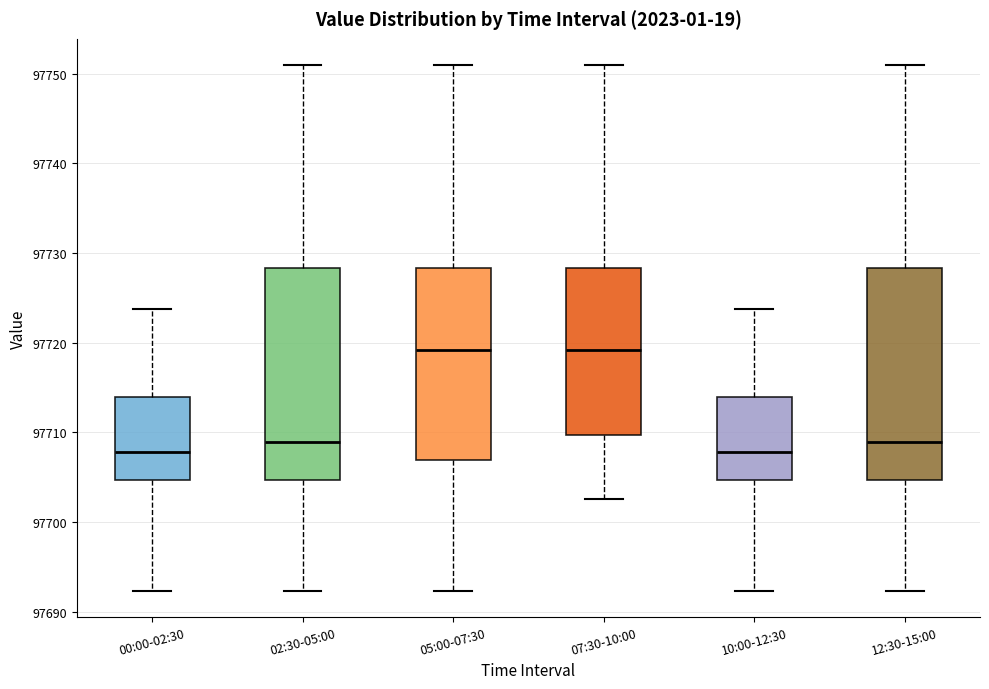

Where is the lower edge of the box for 02:30-05:00 on the y-axis? The values are not printed on the chart, so give them approximately, as read against the axis.

97705